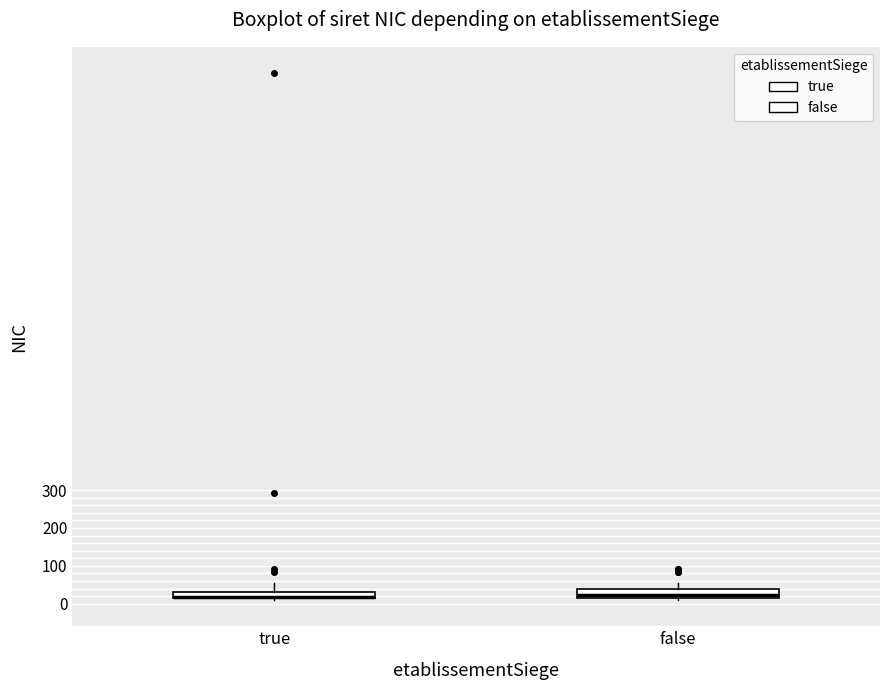

Where does the upper whisker of the box for true end on the y-axis? The values are not printed on the chart, so give them approximately, as read against the axis.

50